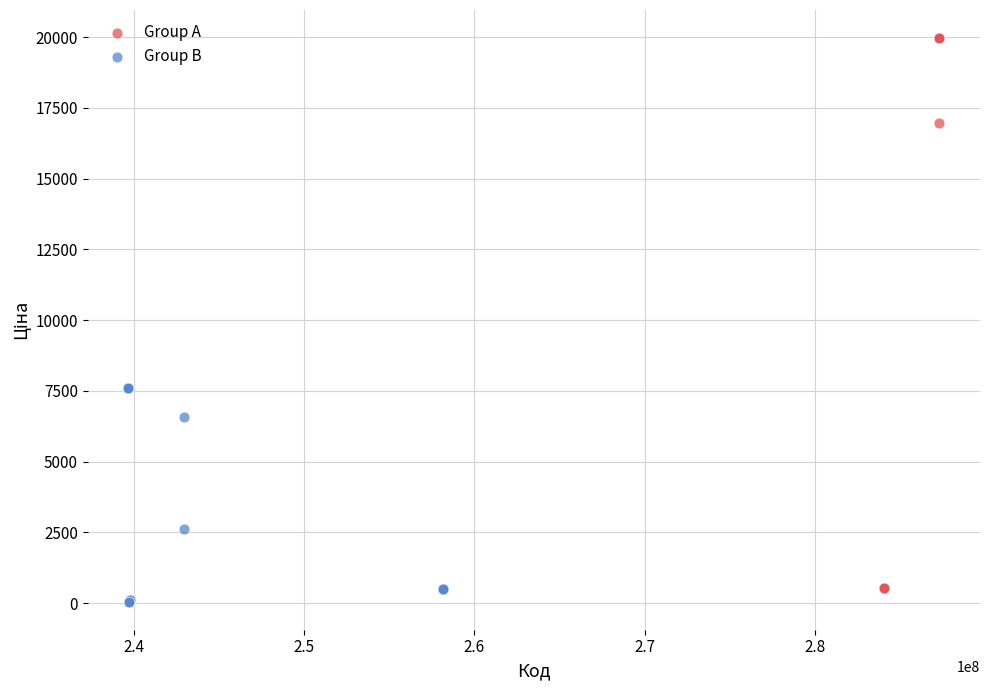

Which series reaches the maximum Y coordinate?

Group A